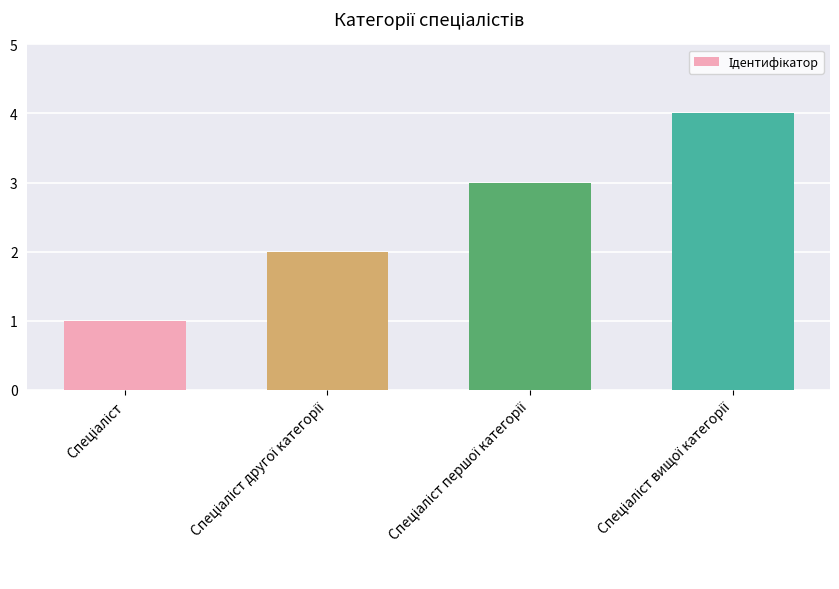

What is the value of the 3rd bar from the left?

3